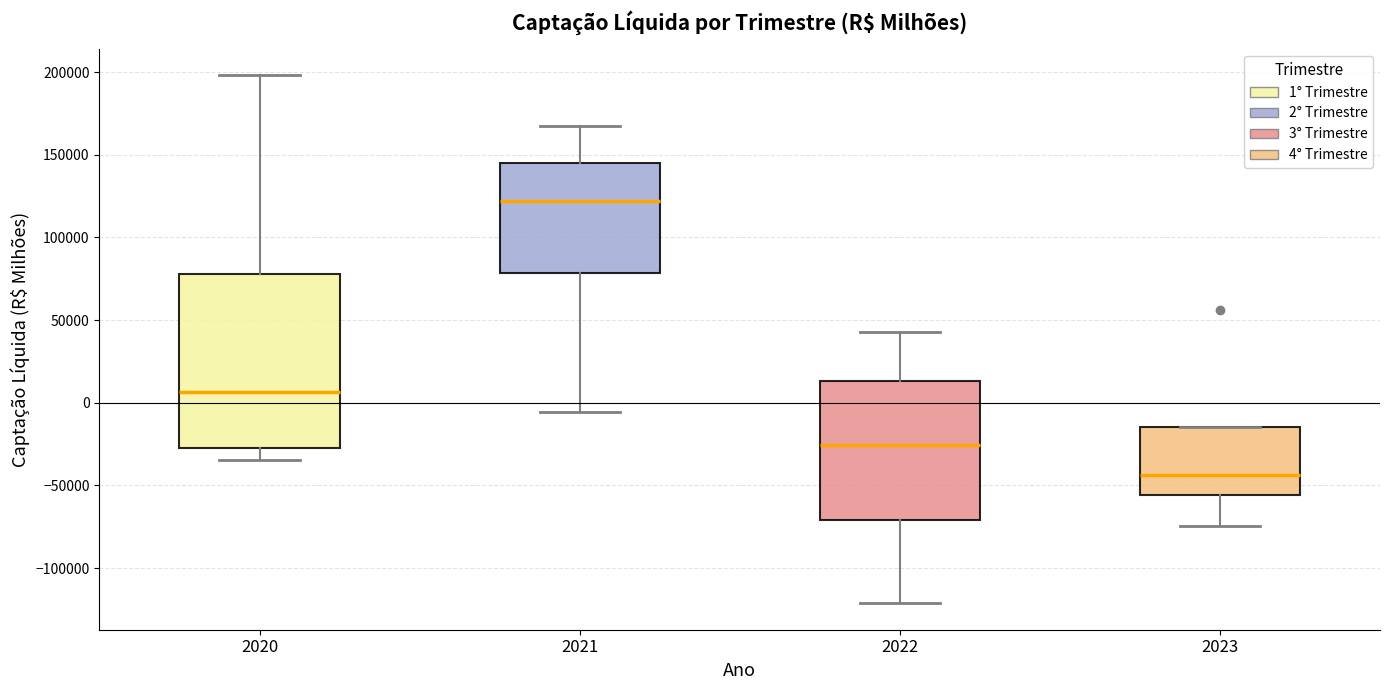

Reading left to right, transcribe this box plot: for each box, give where its median line is, the range the box spans, and where its two whiskers end, as read against the y-axis. The values are not printed on the chart, so give them approximately, as read against the axis.

2020: median 5000, box -30000 to 80000, whiskers -35000 to 200000
2021: median 120000, box 80000 to 145000, whiskers -5000 to 165000
2022: median -25000, box -70000 to 15000, whiskers -120000 to 45000
2023: median -45000, box -55000 to -15000, whiskers -75000 to -15000